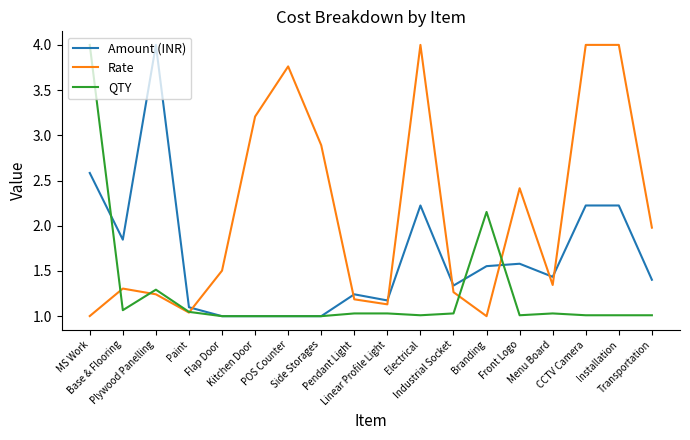

How many lines are shown in the chart?

3